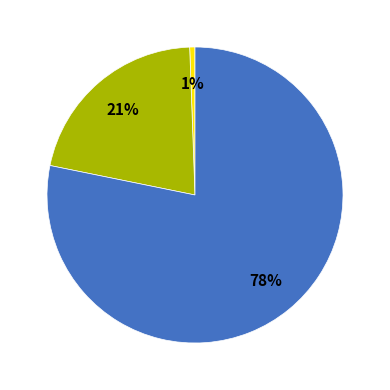

To the nearest percent, what is the average slice percentage?

33%